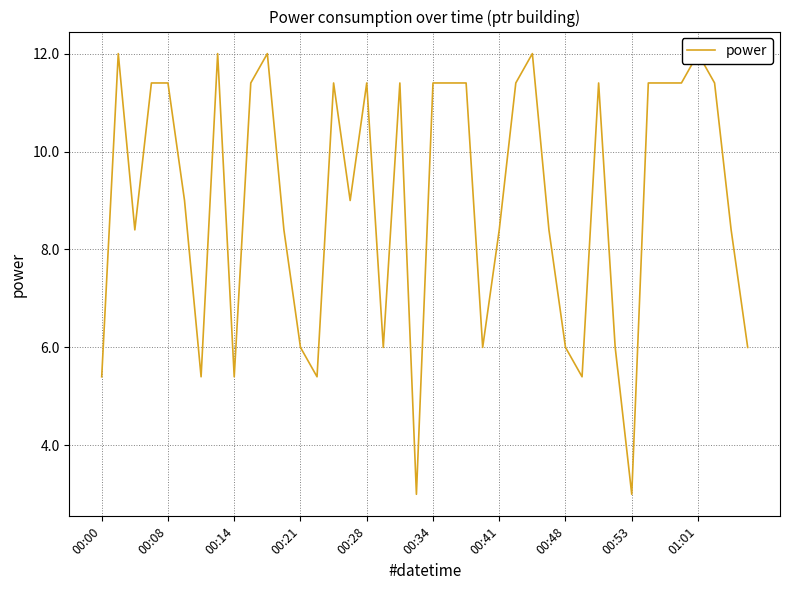

How many interior local peaks (higher than both neighbors) does the data have?

9